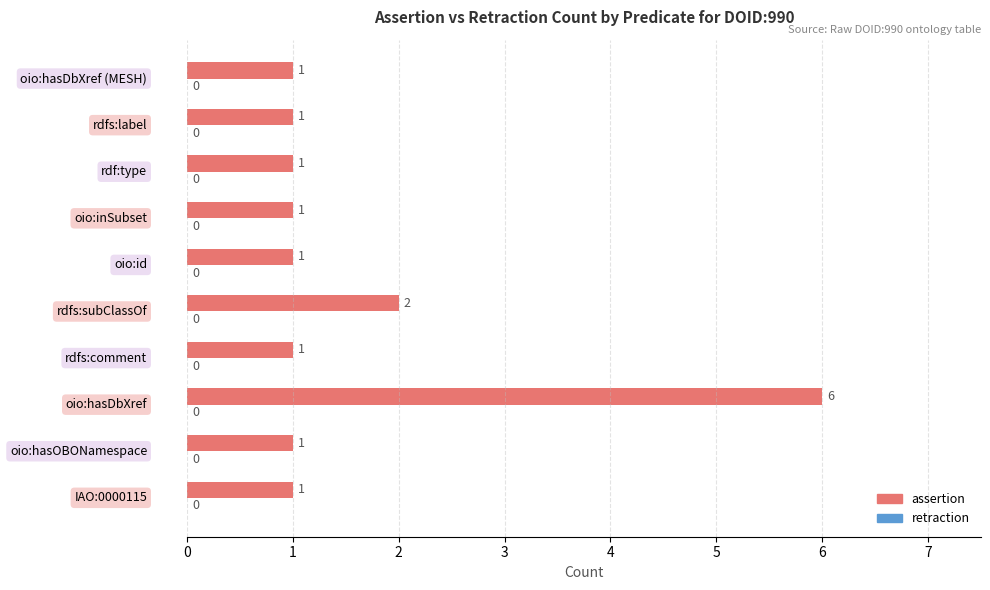

What is the greatest value displayed?

6